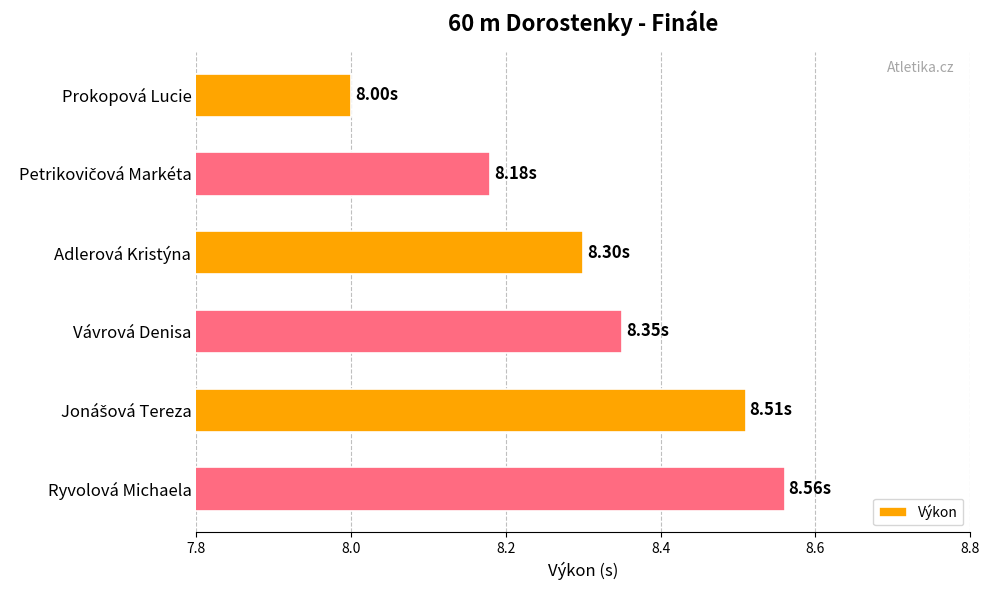

Which category has the highest value across all series?

Ryvolová Michaela